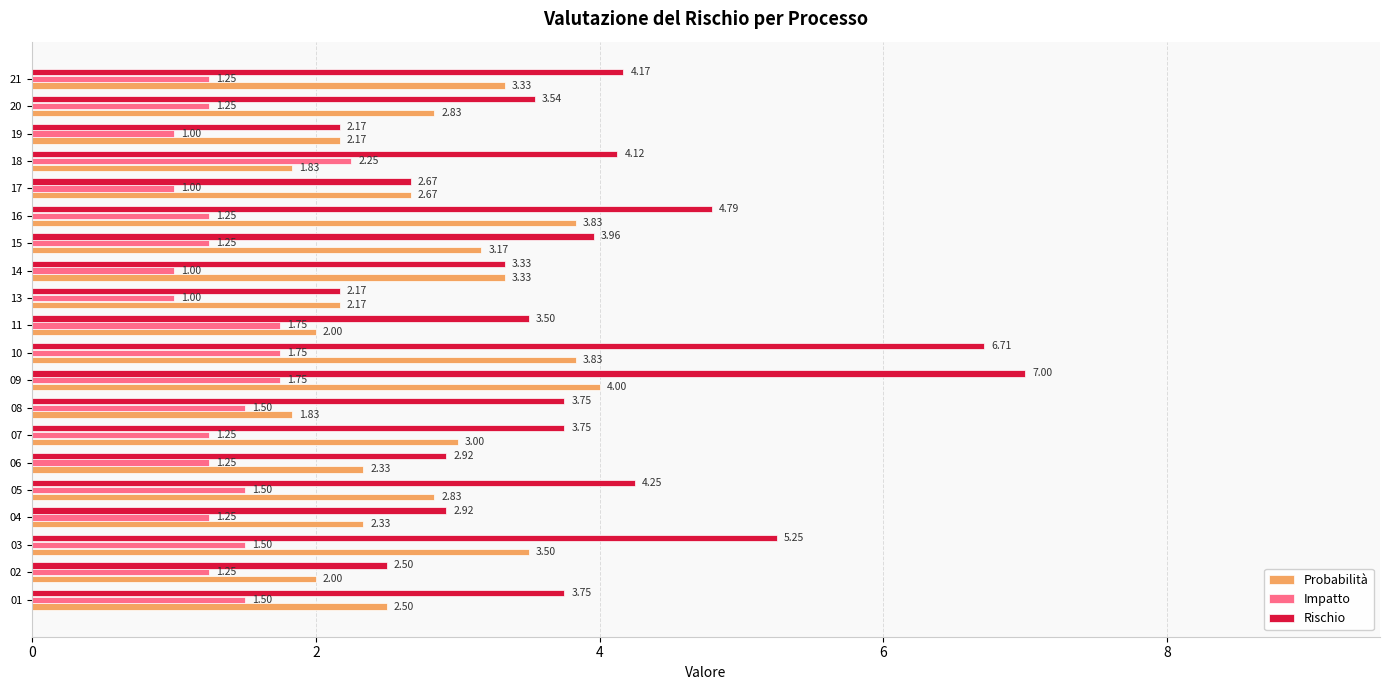

What is the difference between the highest and lowest values at 10?

5.0